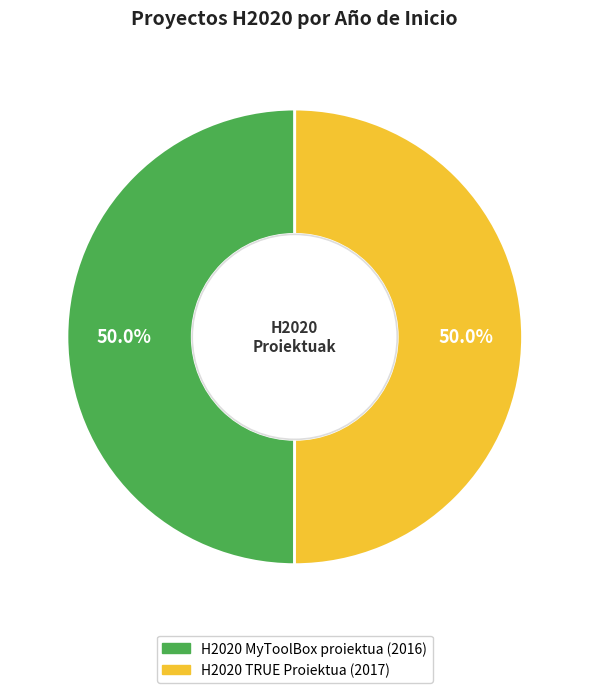

What percentage is the H2020 TRUE Proiektua slice, to the nearest percent?

50%